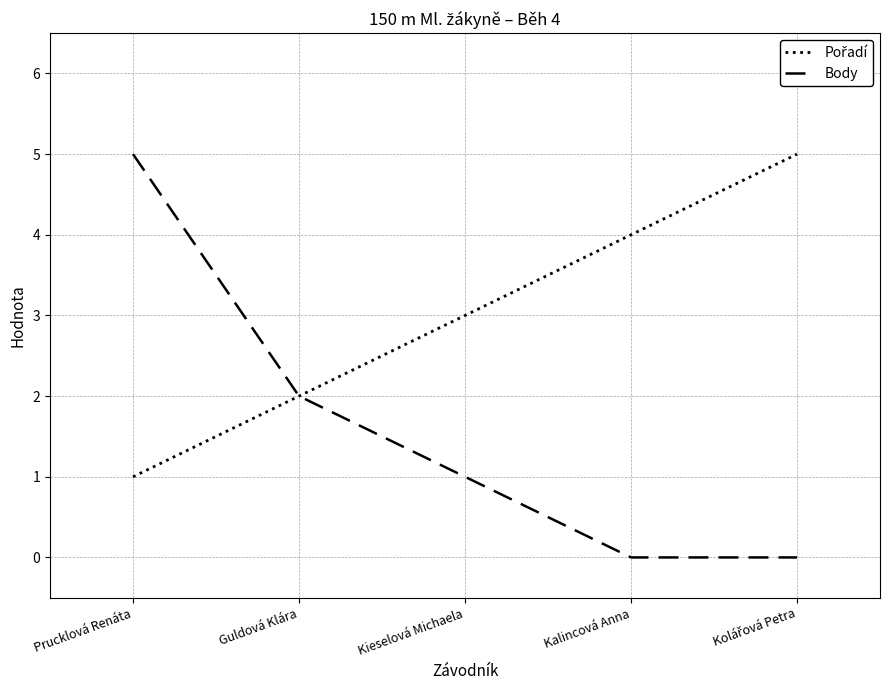

Which series has the largest range (max minus min)?

Body